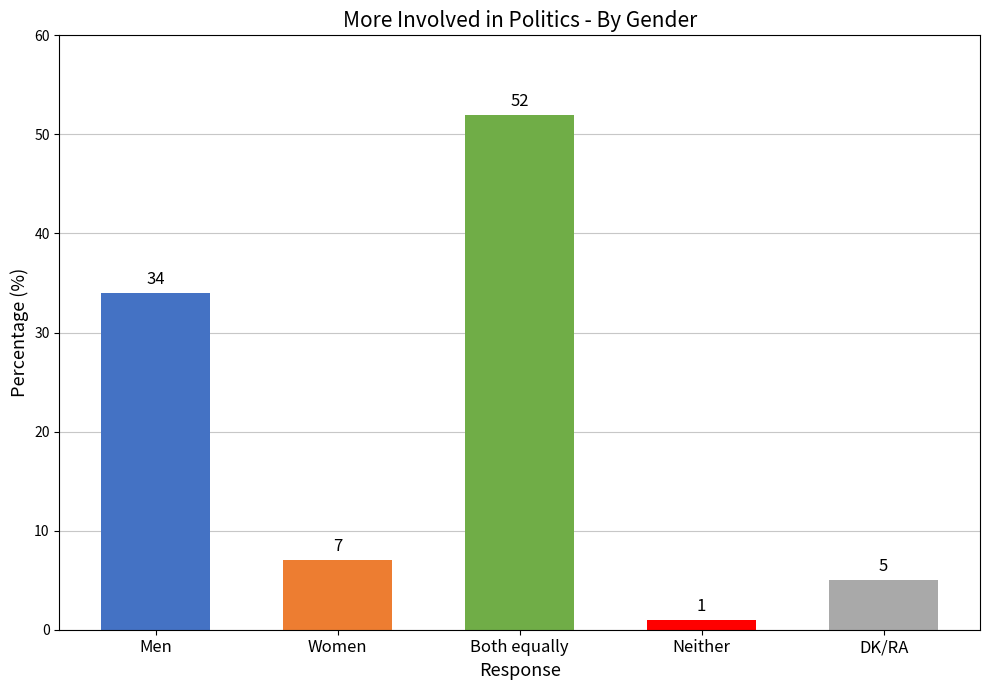

Where does the data first go above 7?

Men